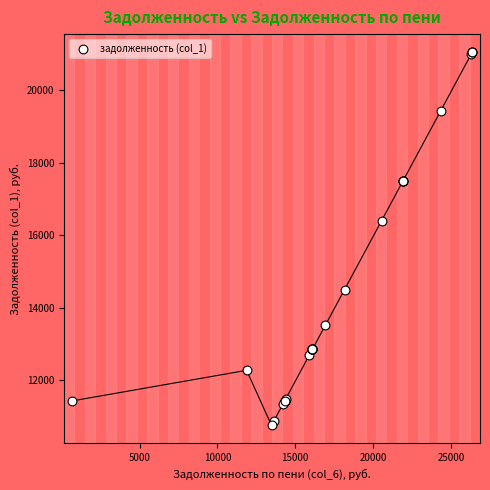

What Y value in the scatter plot is closest to 15897?

16396.8